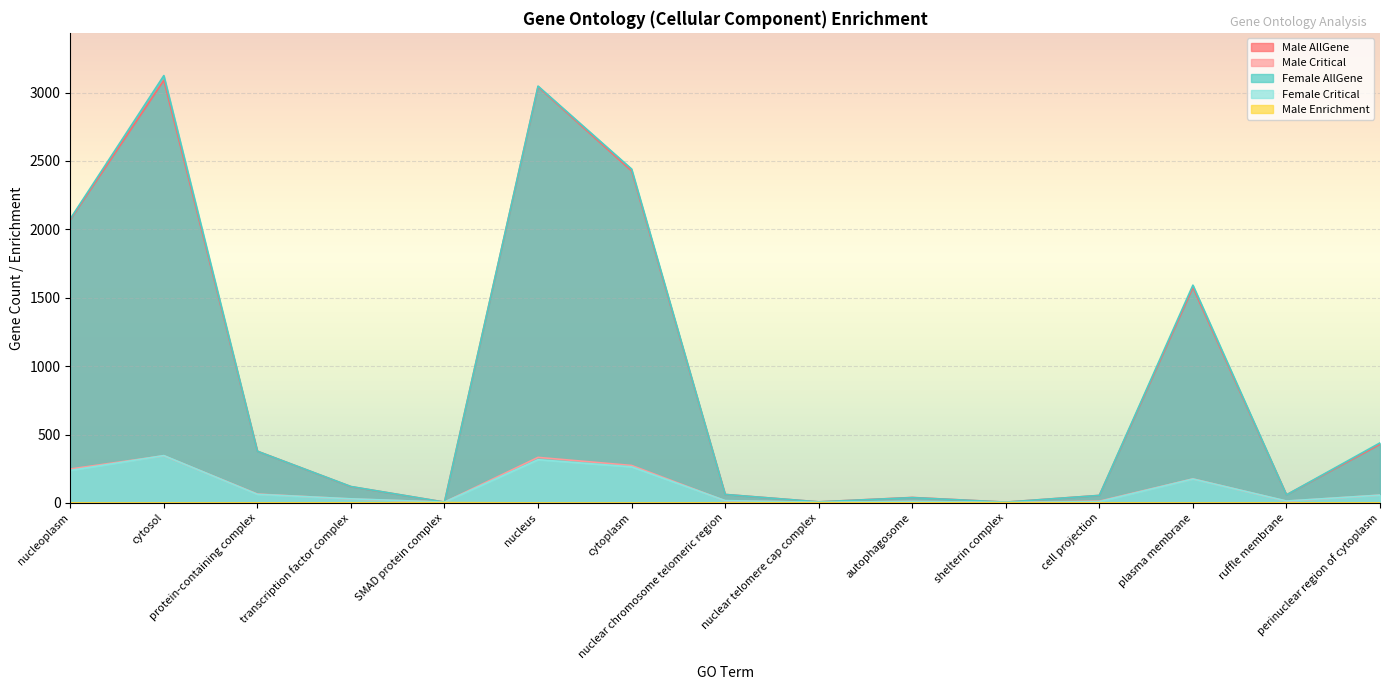

Which series has the largest range (max minus min)?

Female AllGene